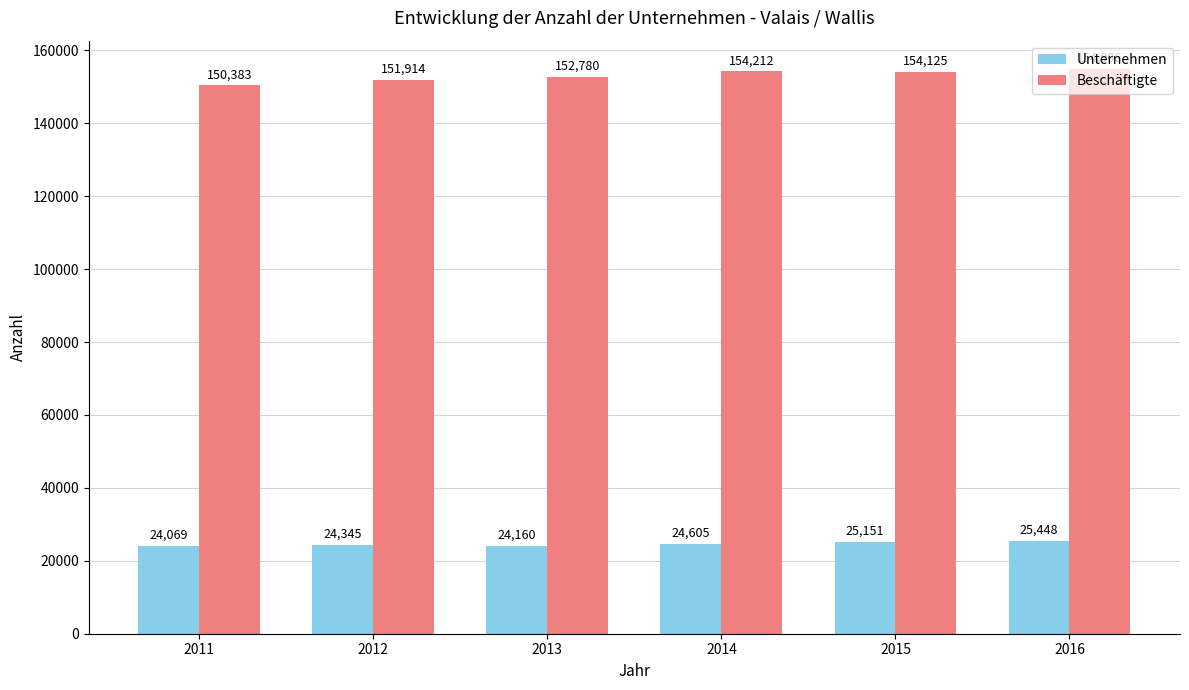

At which label is Beschäftigte closest to 152644?

2013